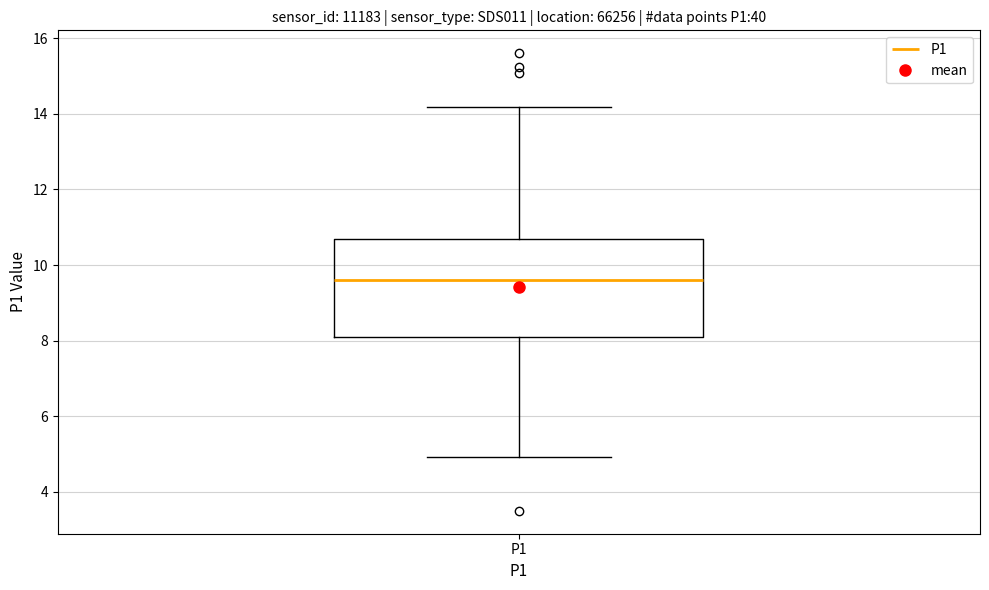

Transcribe this box plot: give where the median line is, the range the box spans, and where the two whiskers end, as read against the y-axis. The values are not printed on the chart, so give them approximately, as read against the axis.

median 9.6, box 8.0 to 10.6, whiskers 5.0 to 14.2